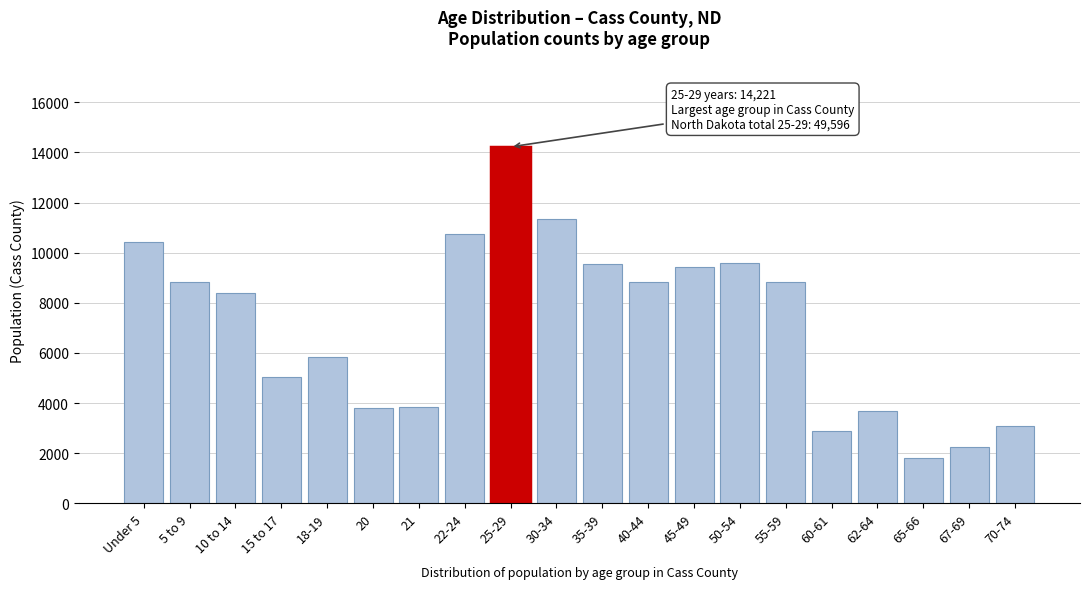

What is the change in value from Under 5 to 5 to 9?

-1574